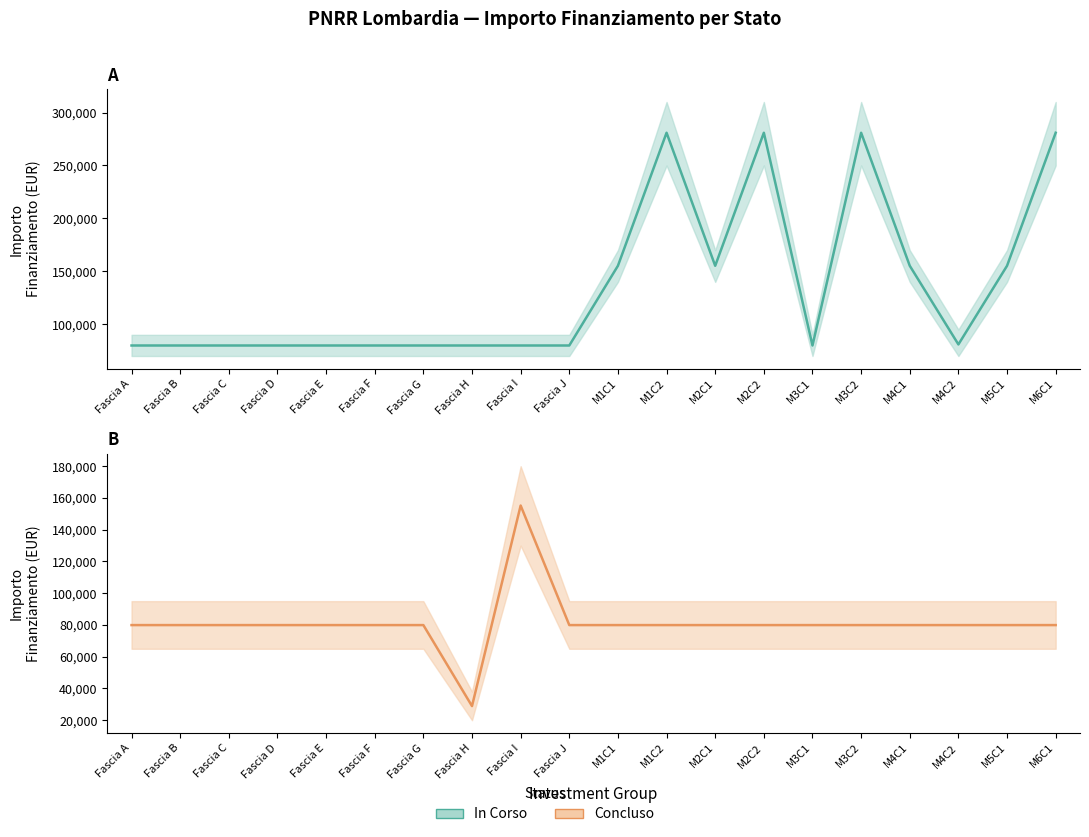

The Concluso series shows 79922 at M2C1. True or false?

True